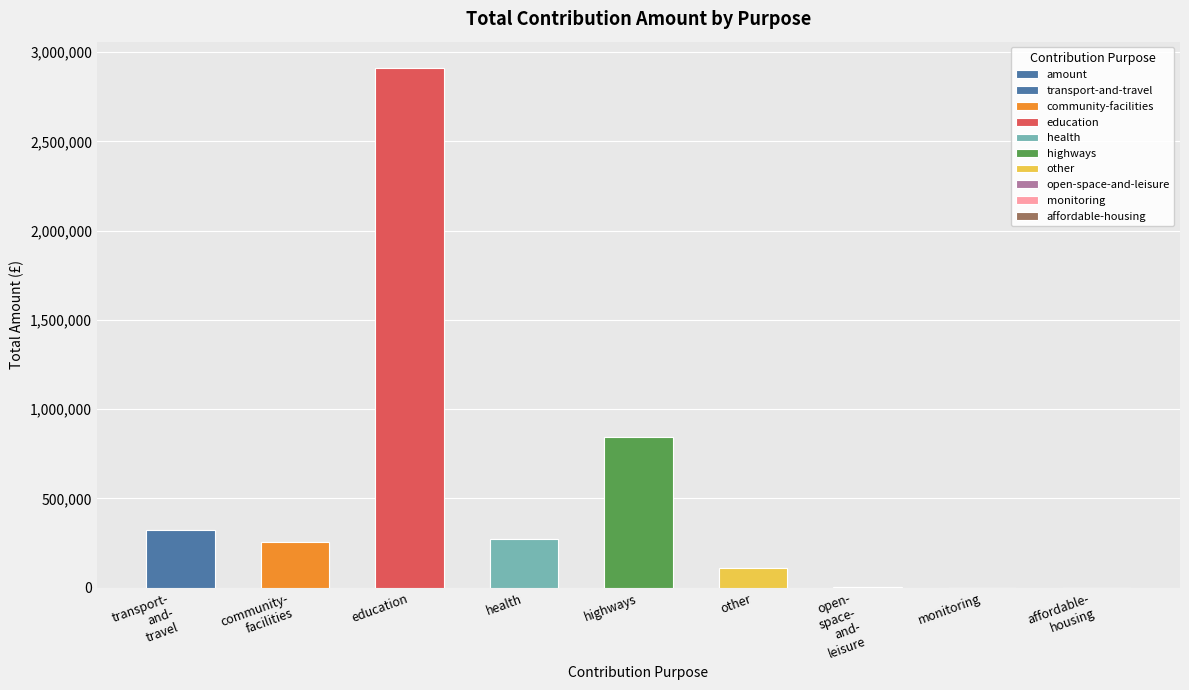

Count the number of data series in this chart.

1